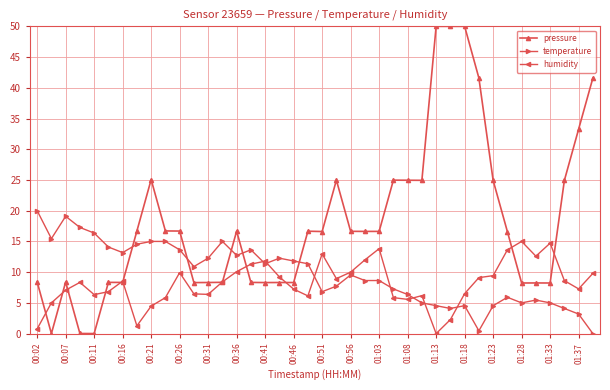

How many positive values does the temperature series have?

39